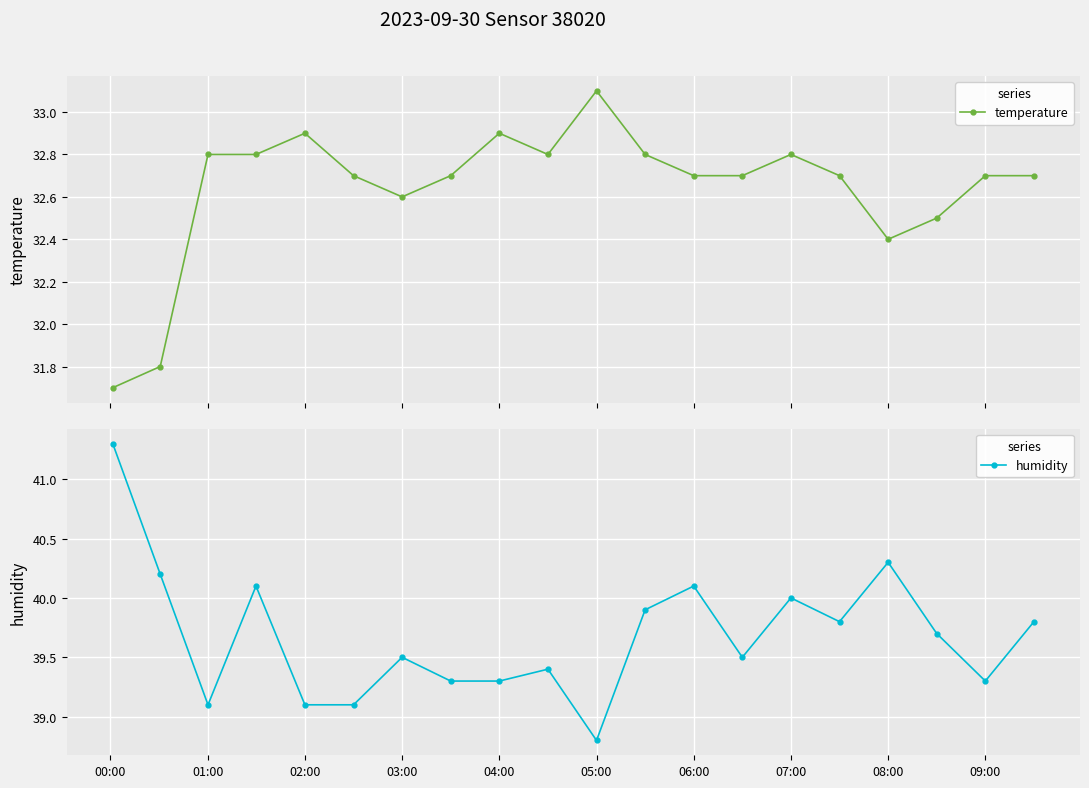

How many data points in humidity are less than 39?

1